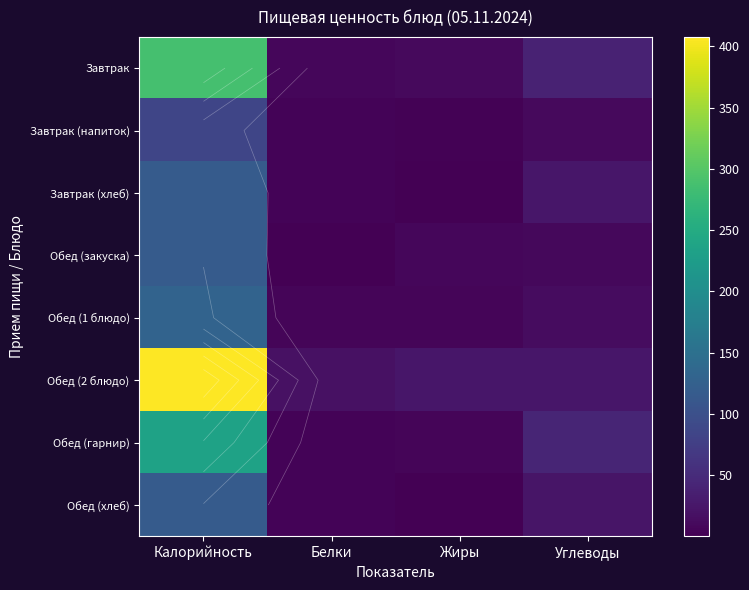

What value does the Завтрак (напиток) series have at Углеводы?

11.2